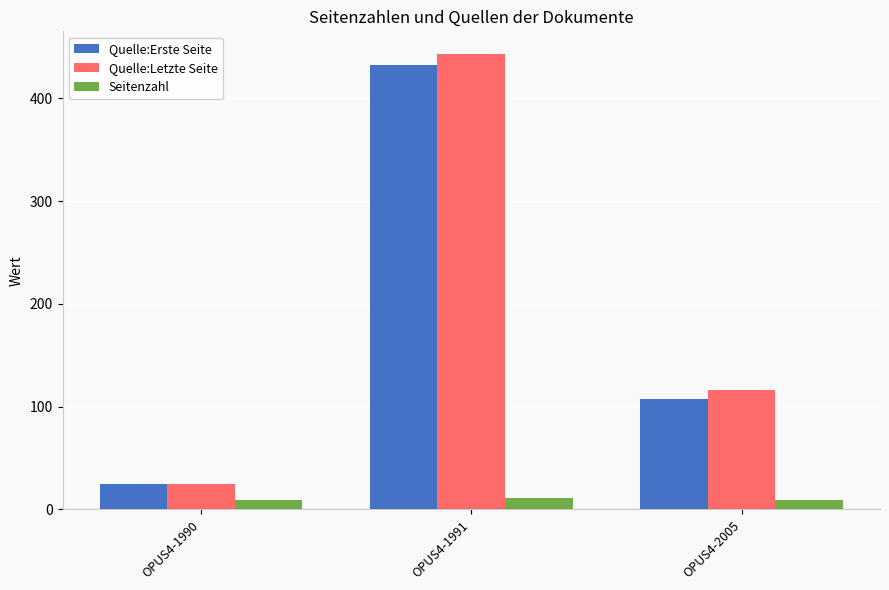

What is the approximate value of Seitenzahl at OPUS4-2005?

9